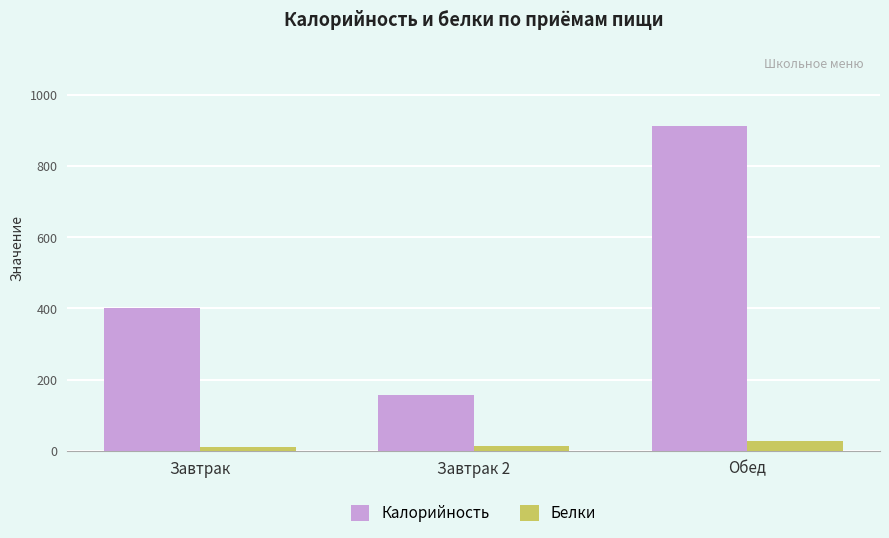

Count the number of data series in this chart.

2